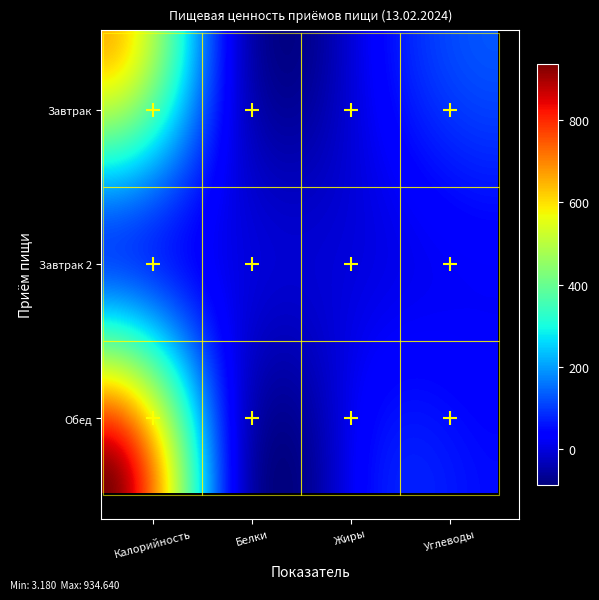

Is it true that Завтрак equals 64.7 at Углеводы?

False